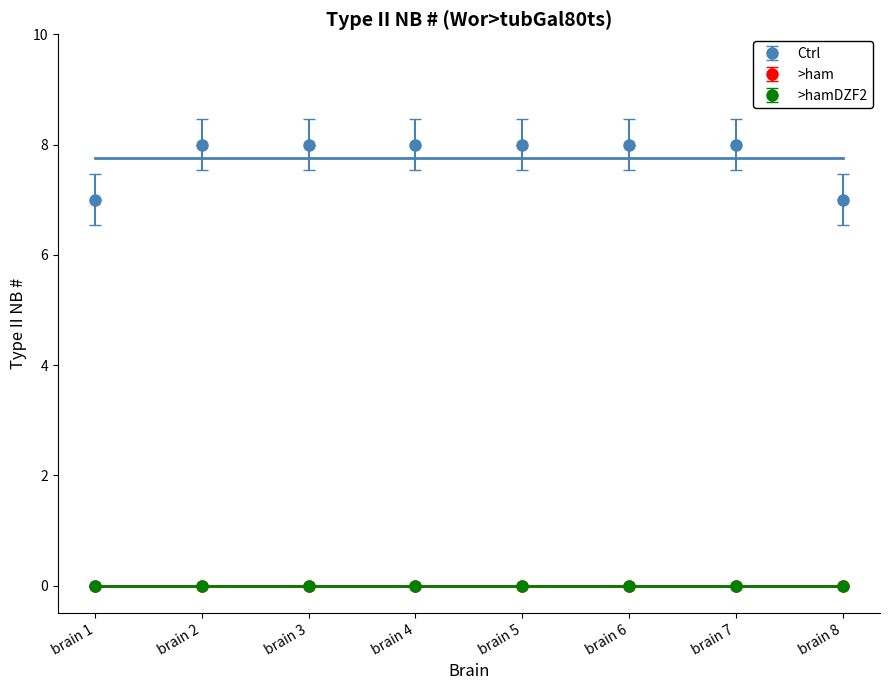

List the series in order of their peak value, highest first.

Ctrl, >ham, >hamDZF2